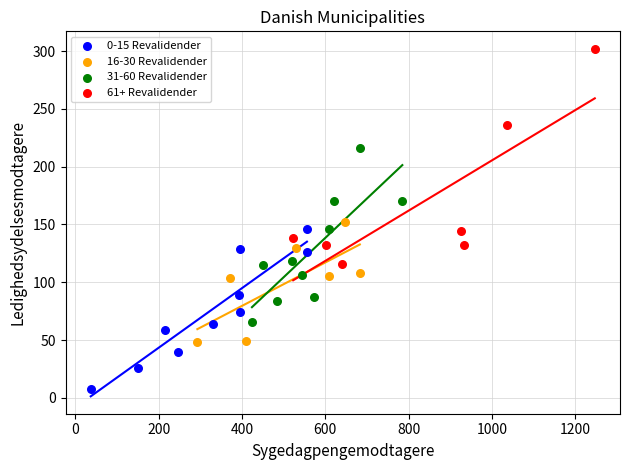

Which series reaches the minimum Y coordinate?

0-15 Revalidender